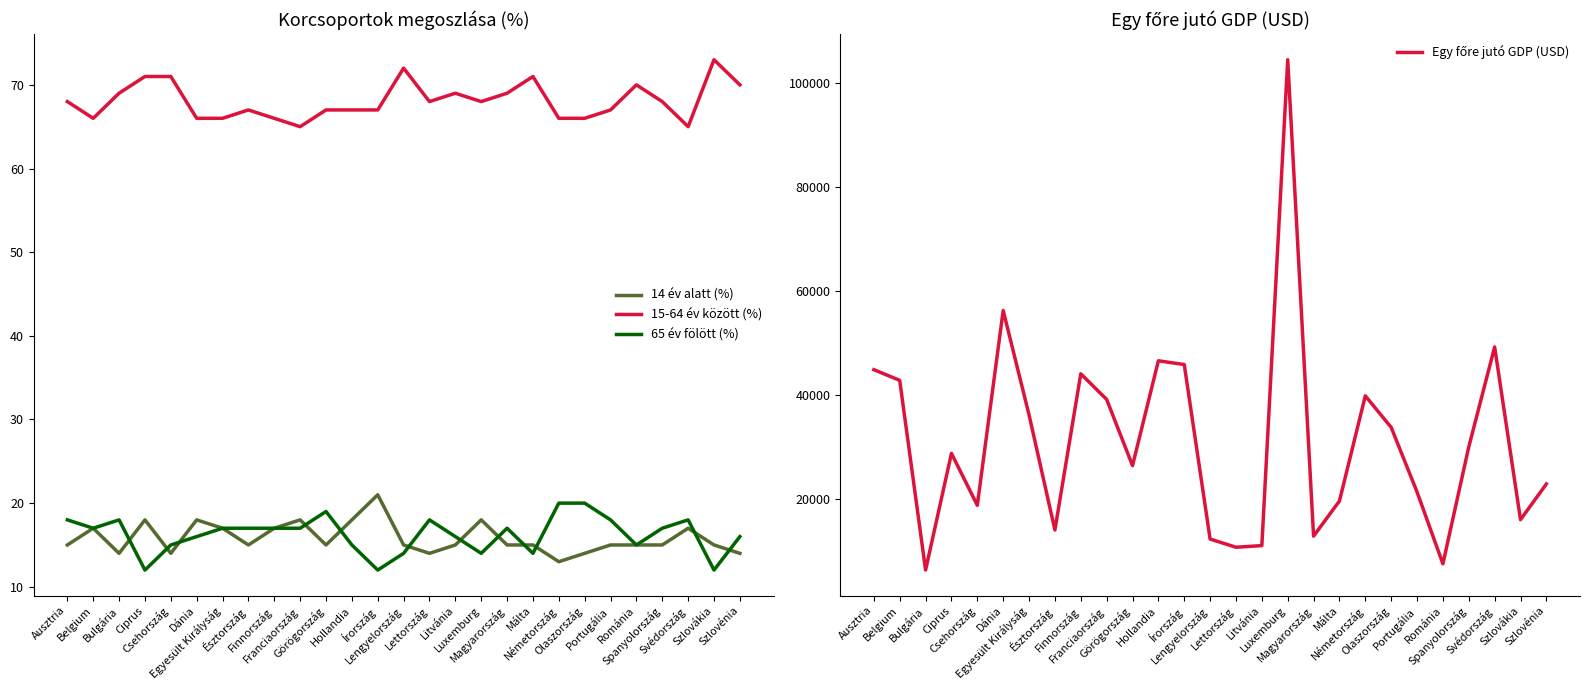

Between Csehország and Egyesült Királyság, which series saw the biggest shift?

Egy főre jutó GDP (USD)